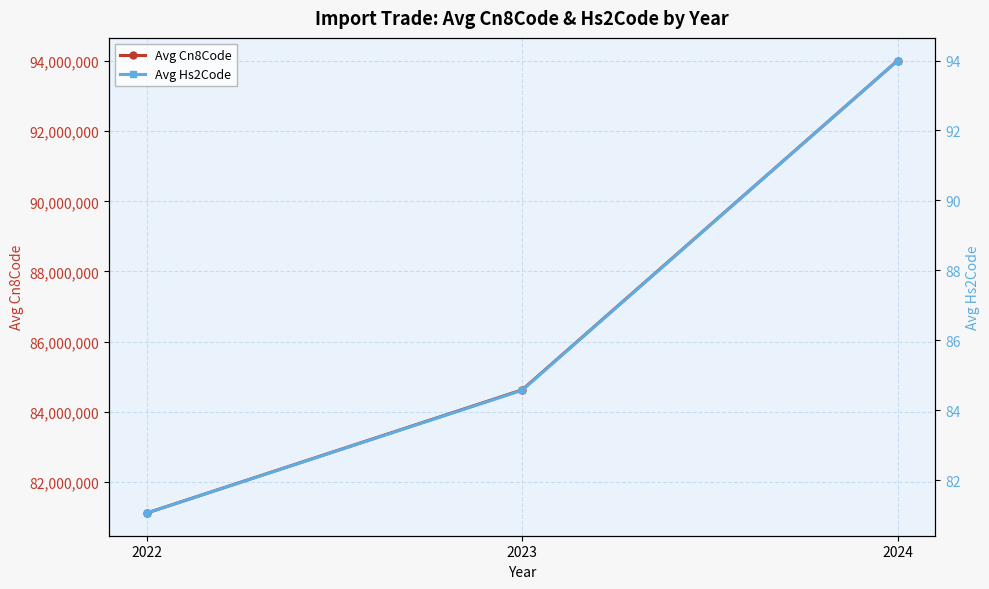

What is the sum of all Avg Hs2Code values?

259.6